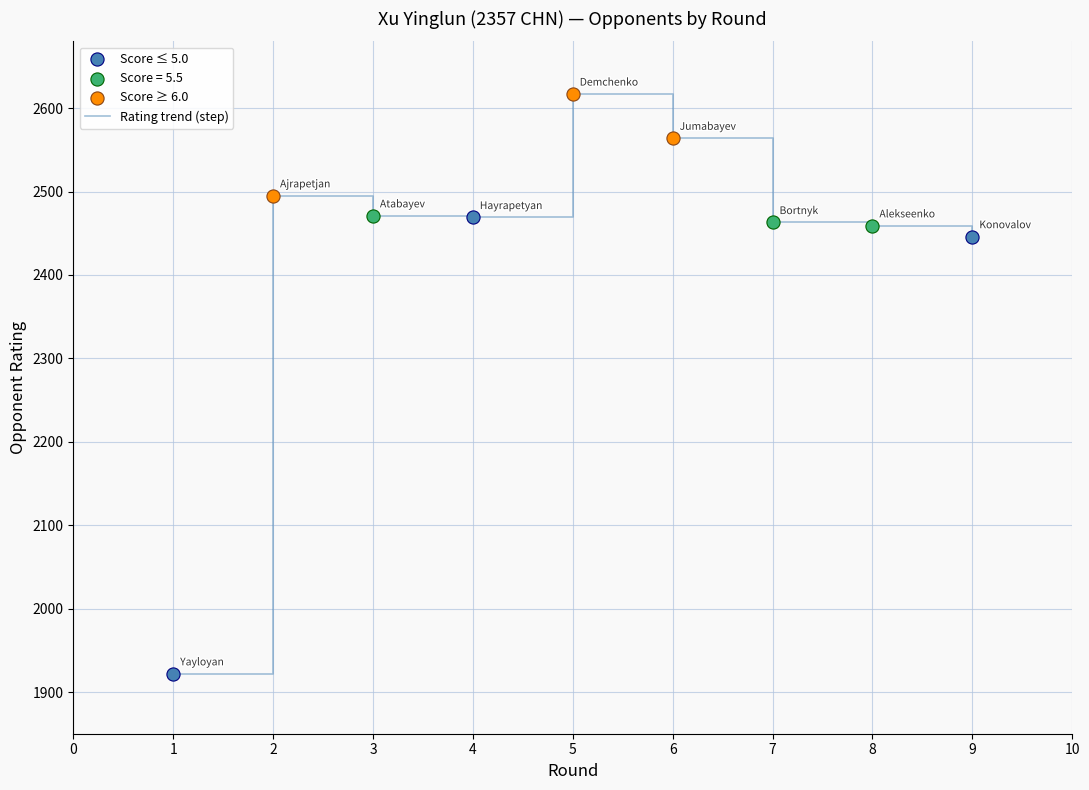

Which has a higher value, 3 or 6?

6